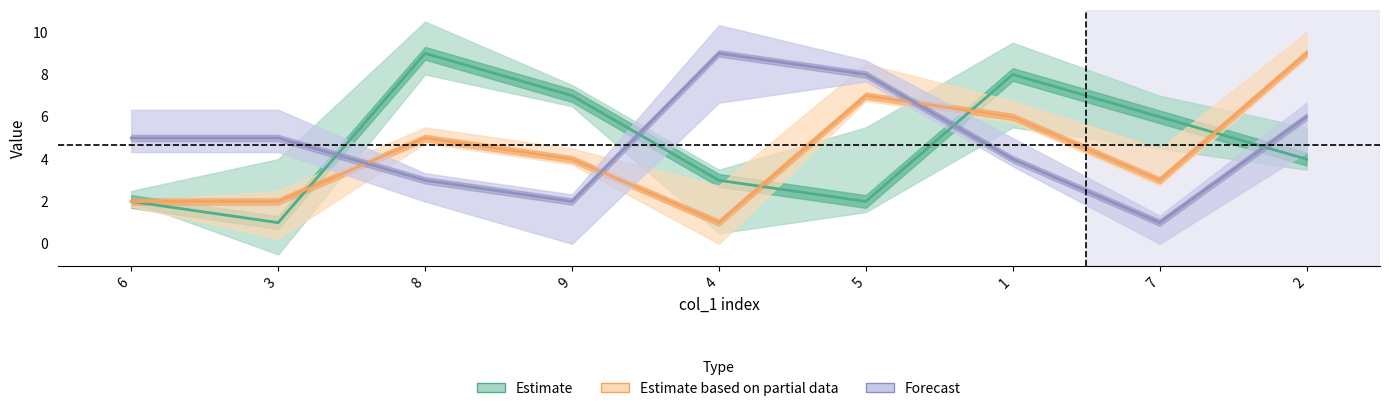

Which has a higher value, 9 or 8?

8